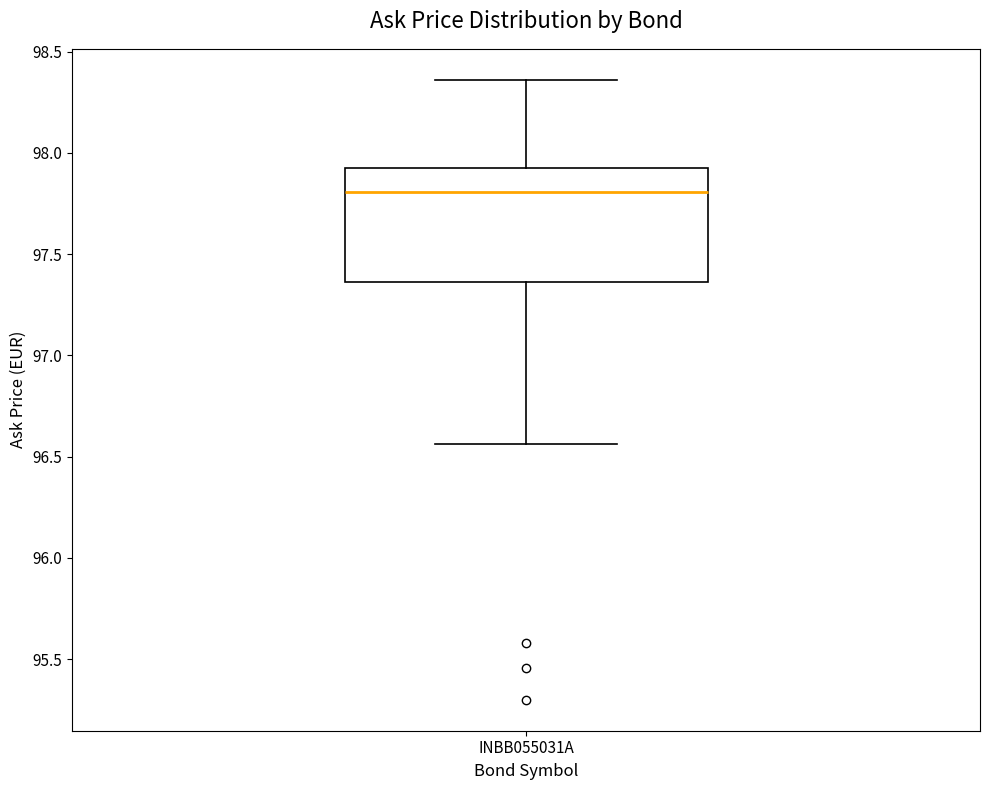

Where does the lower whisker of the box for INBB055031A end on the y-axis? The values are not printed on the chart, so give them approximately, as read against the axis.

96.55